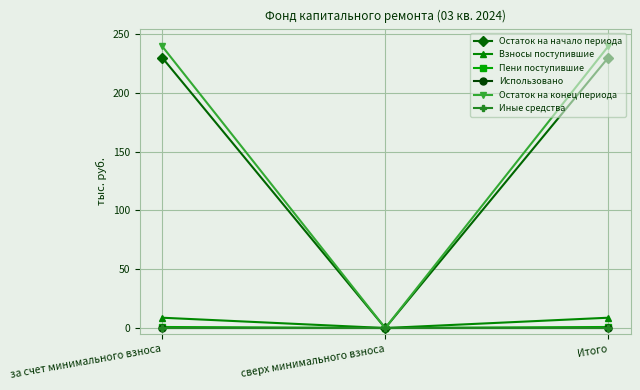

Does the chart have visible grid lines?

Yes